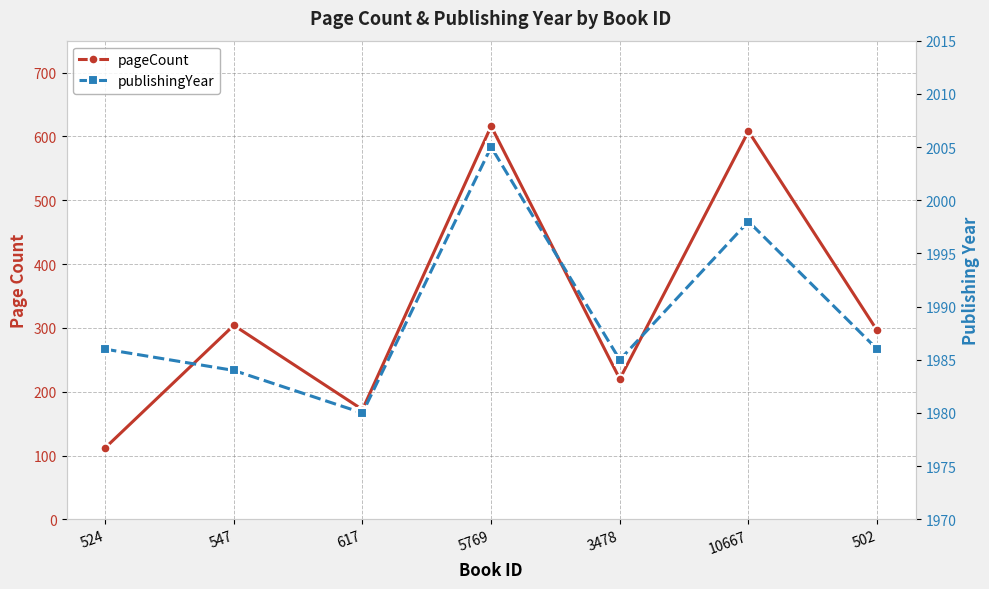

What position from the right is 524?

7